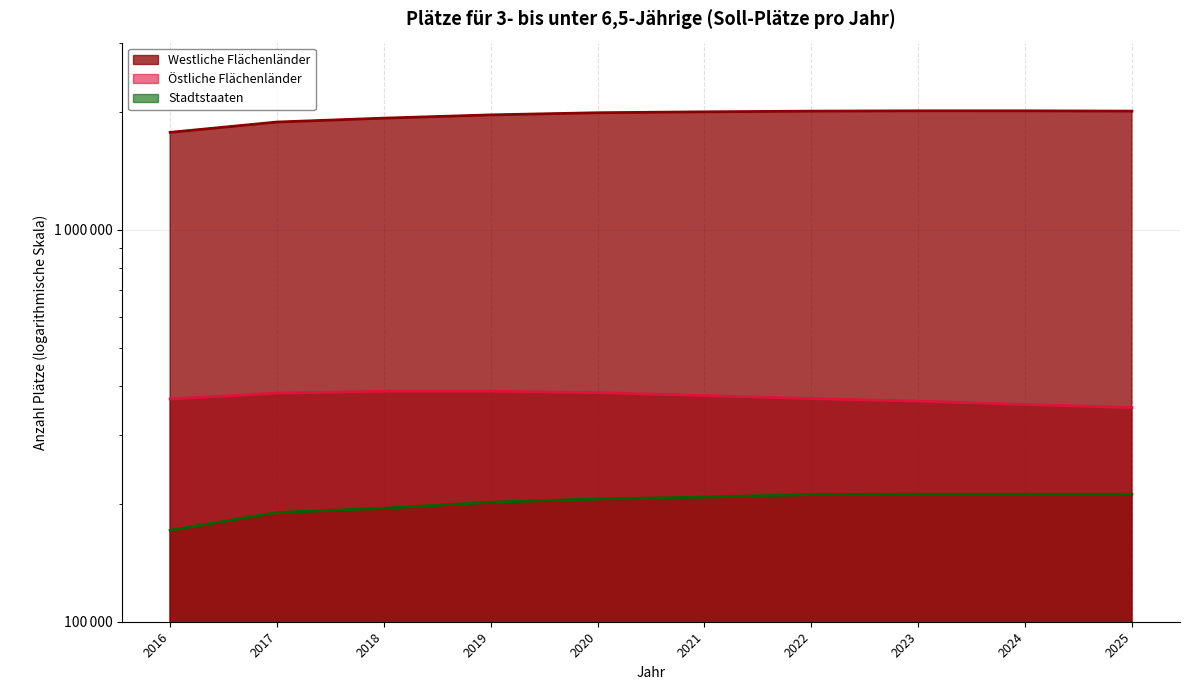

True or false: Östliche Flächenländer and Westliche Flächenländer intersect in this chart.

False